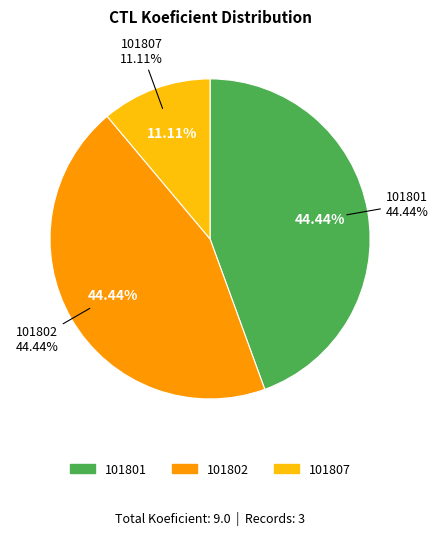

What is the smallest slice in the pie chart?

101807